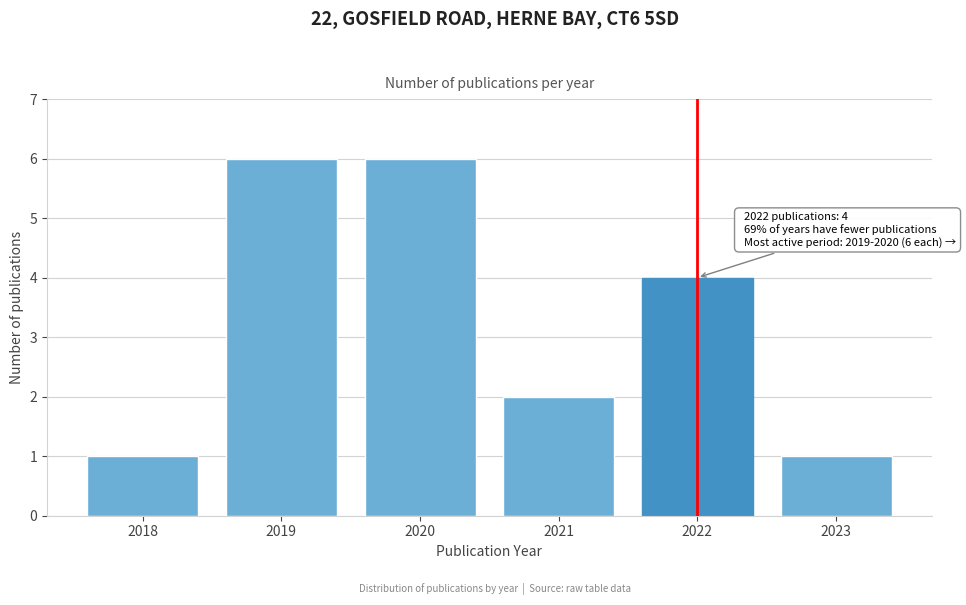

Reading left to right, transcribe all the data shown in this chart.

1	6	6	2	4	1